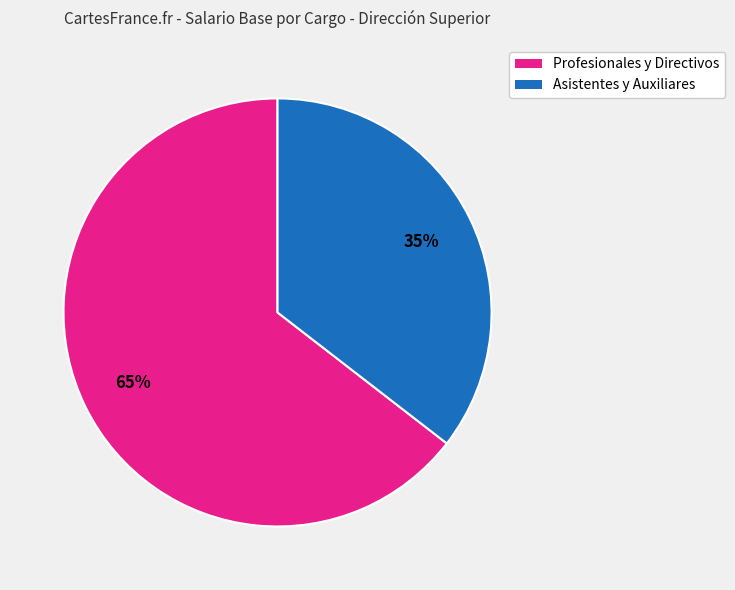

To the nearest percent, what is the average slice percentage?

50%